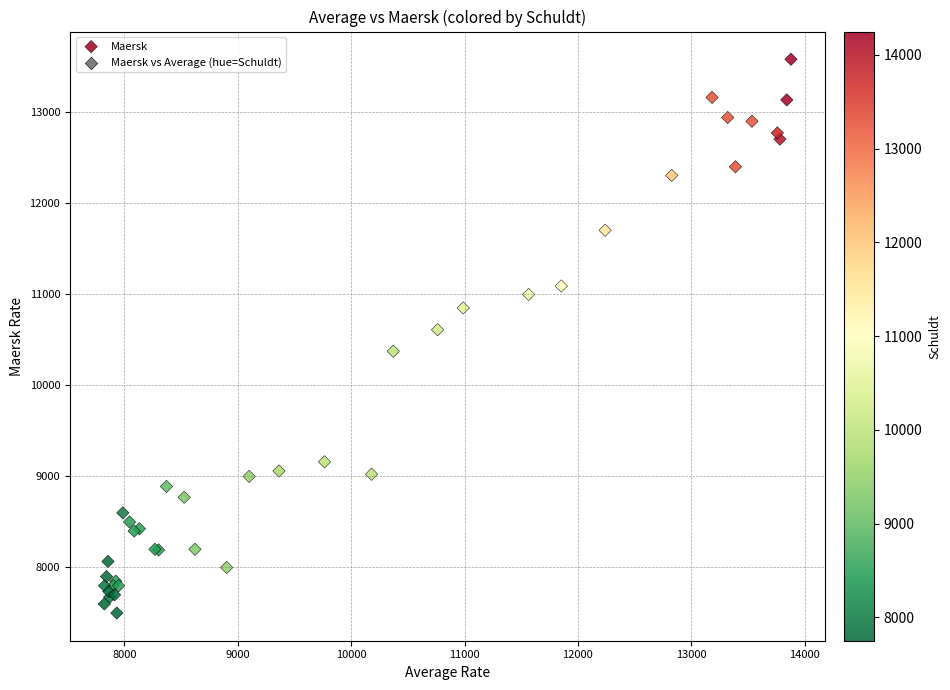

What Y value in the scatter plot is closest to 10540?

10611